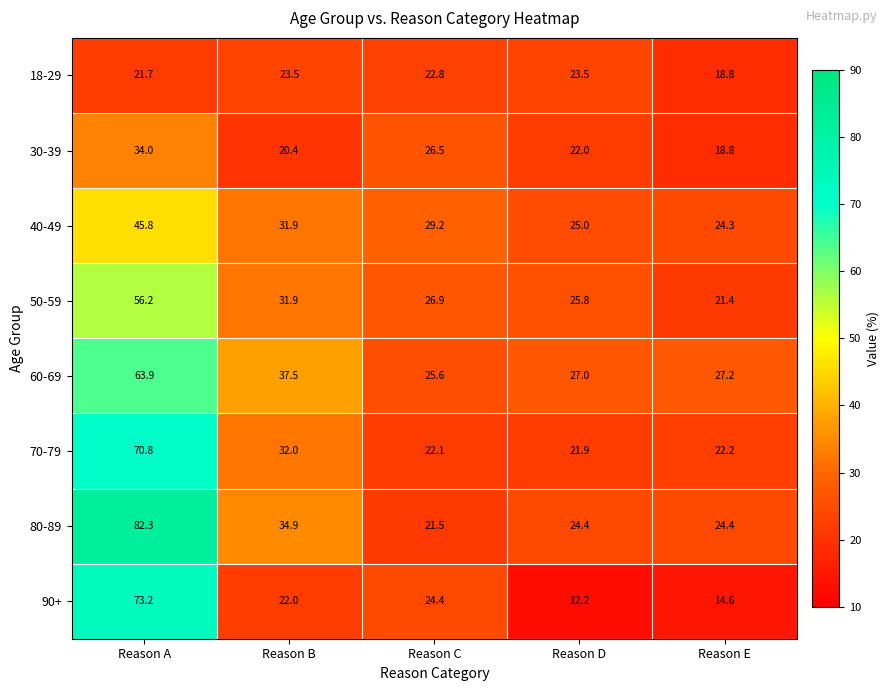

Where does the 90+ series first go above 22?

Reason A